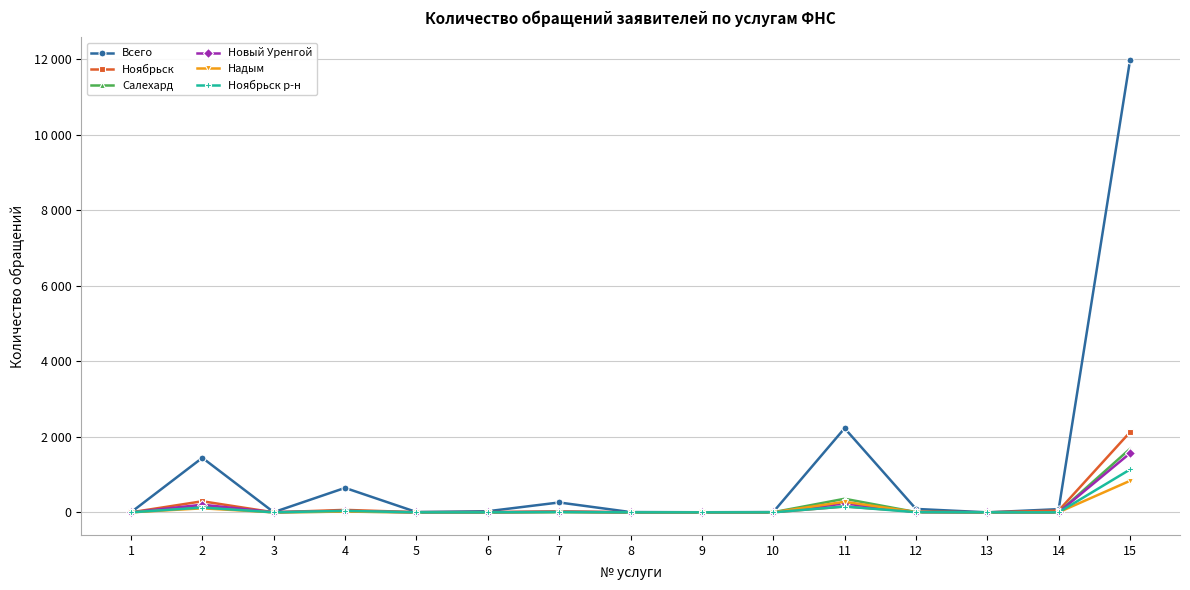

What is the maximum value shown in the chart?

11975